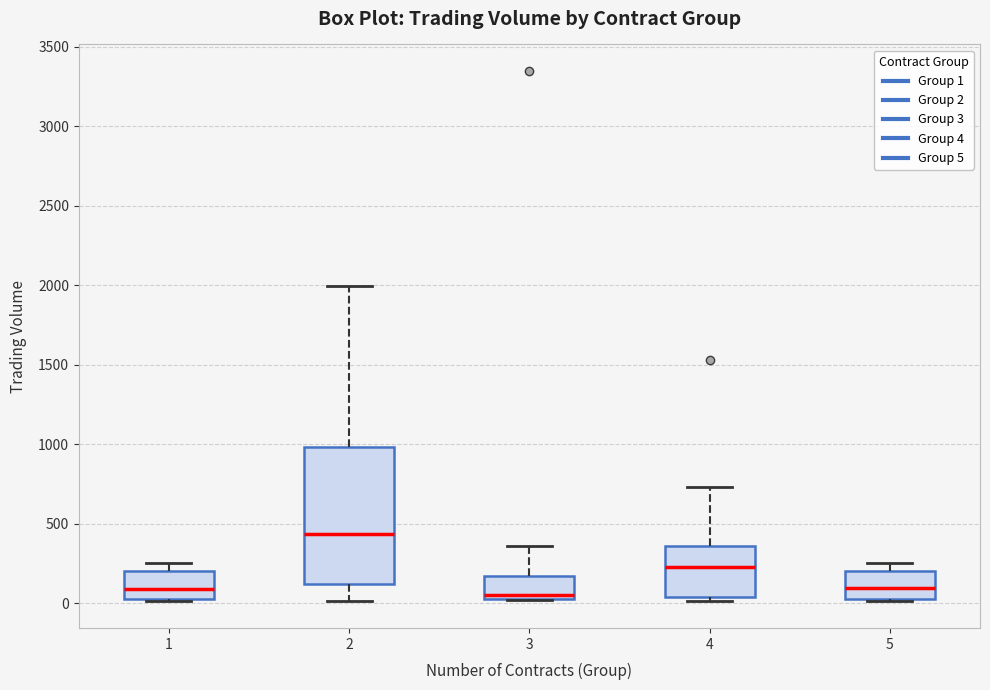

Comparing the boxes themselves (not the whiskers), which one is the tallest?

2